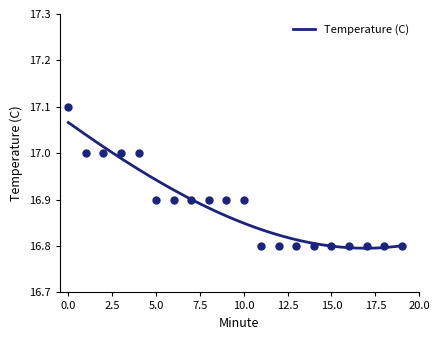

What is the change in value from 9 to 13?

-0.1